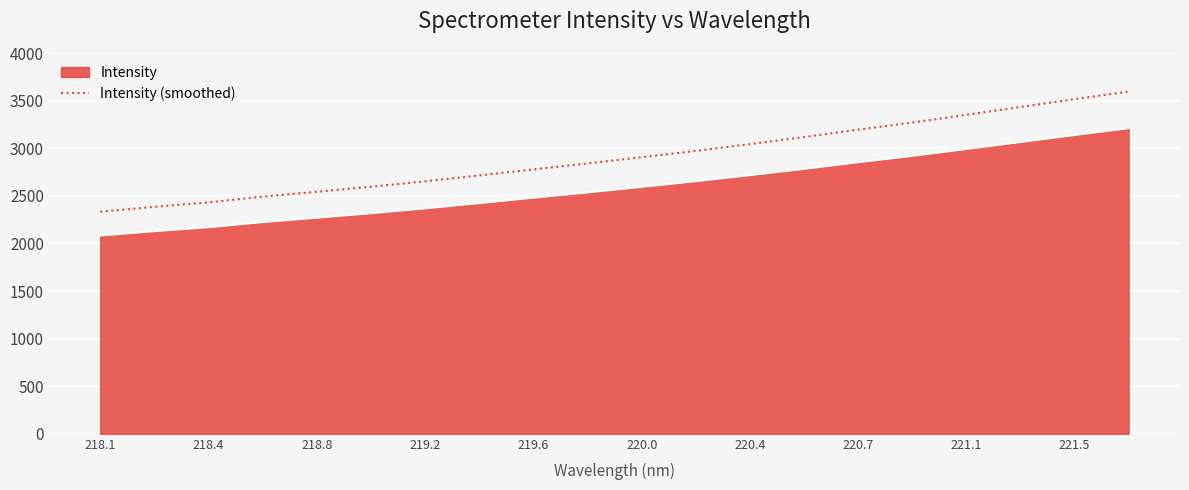

Which series has the widest spread of values?

Intensity (smoothed)